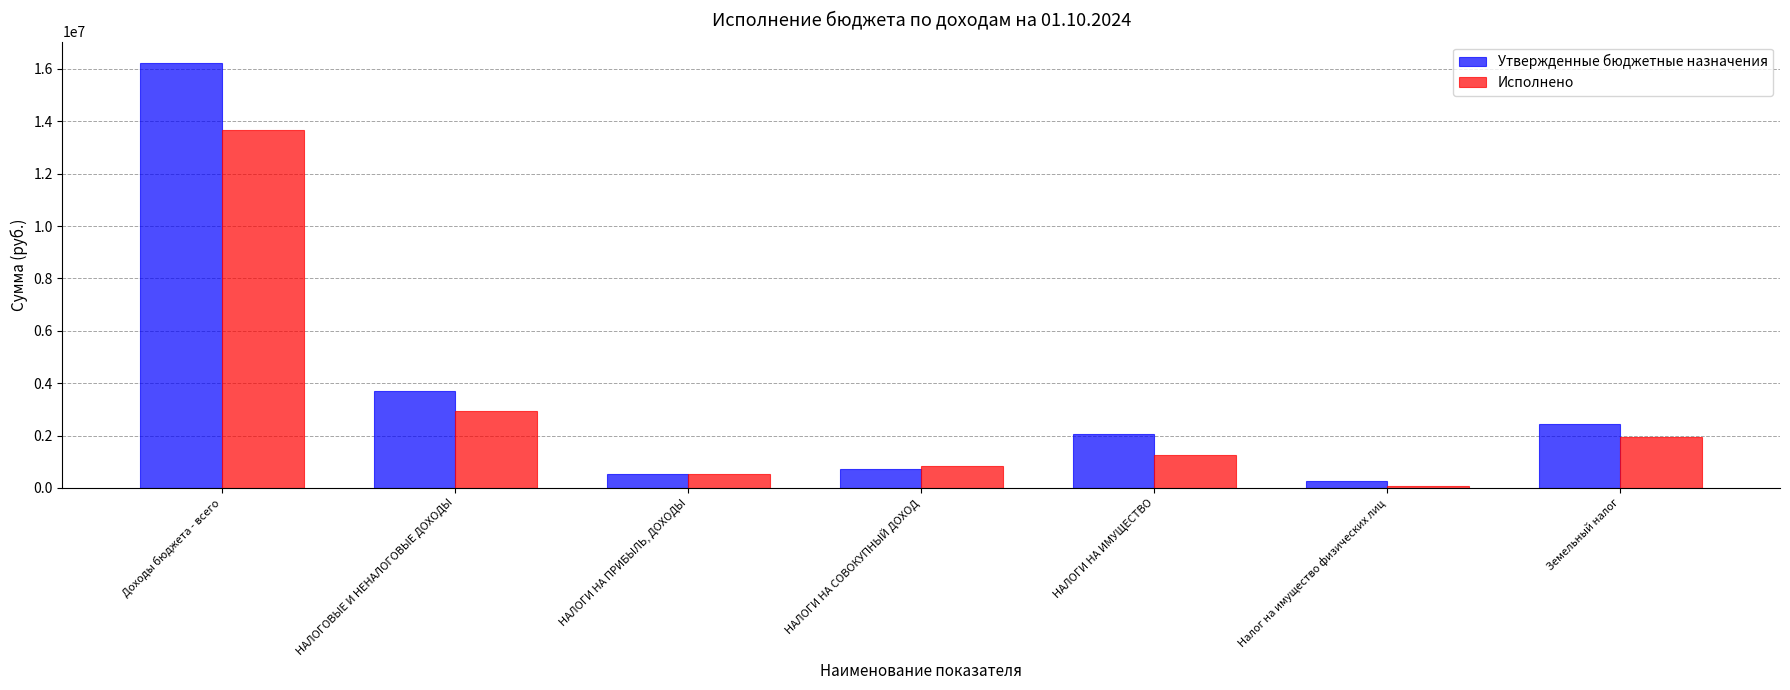

What is the difference between the Исполнено values at Земельный налог and НАЛОГИ НА ПРИБЫЛЬ, ДОХОДЫ?

1404282.5